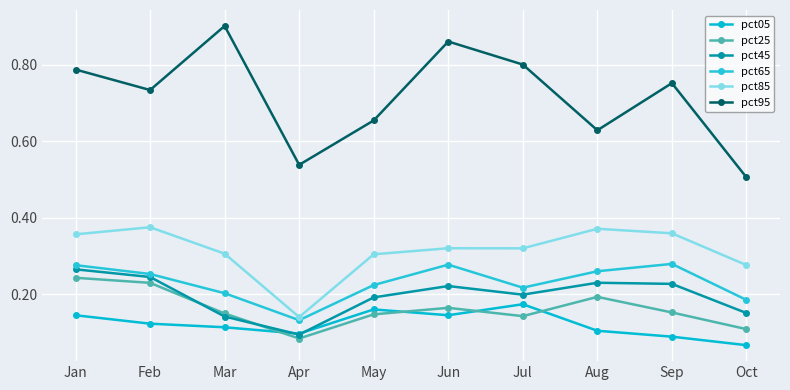

At which label is pct85 closest to 0?

Apr